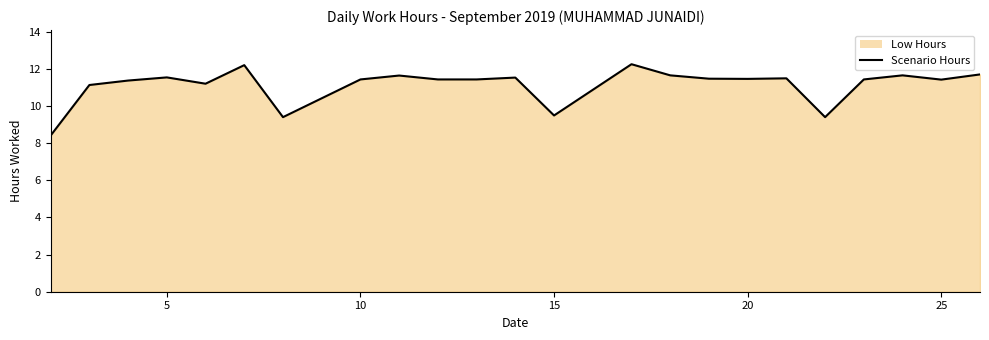

What is the smallest value displayed?

8.4